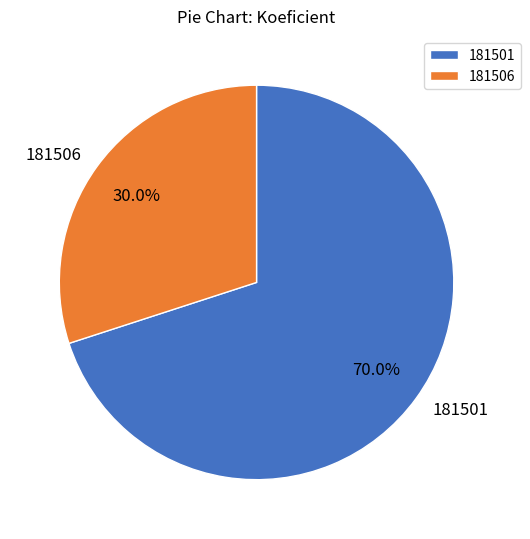

To the nearest percent, what percentage of the pie is 181506?

30%